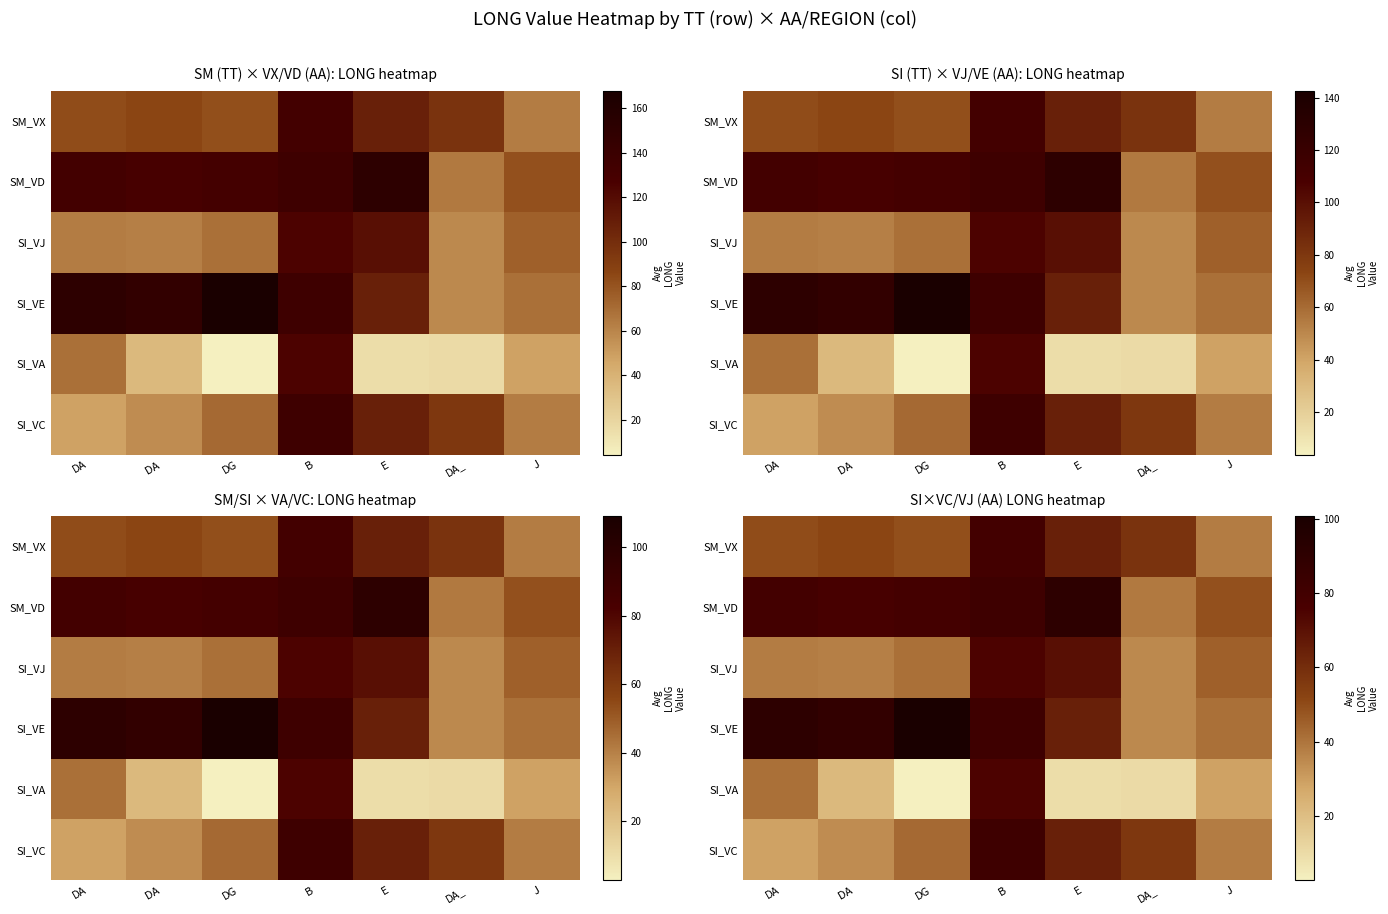

How many categories are shown in the chart?

7